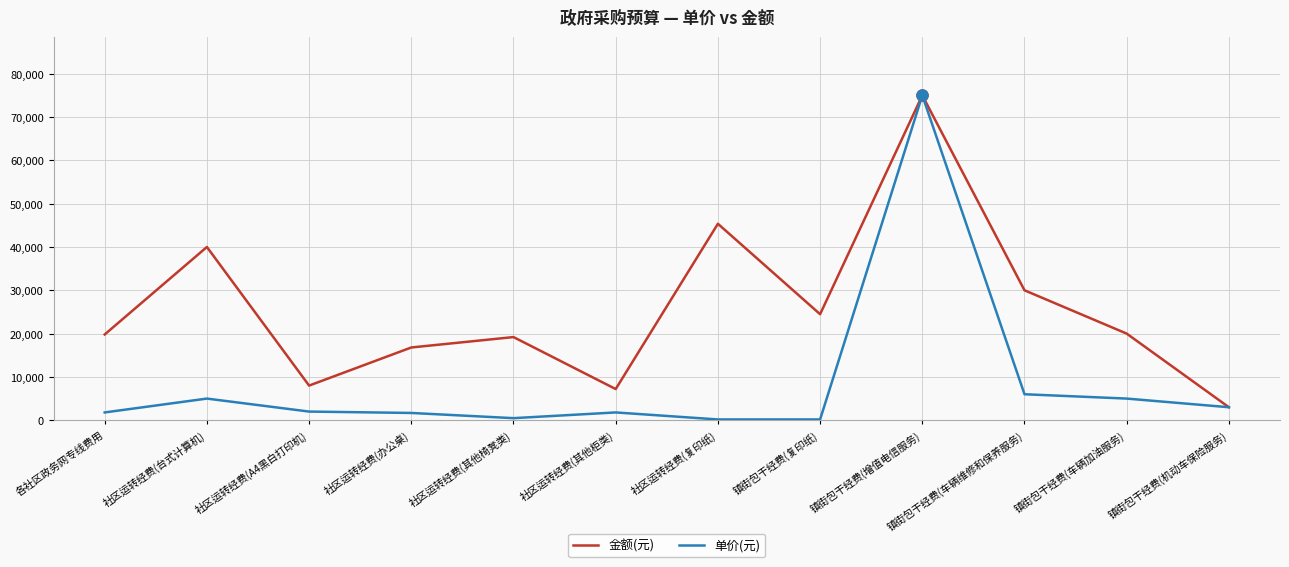

What is the highest value of the 单价(元) series?

75000